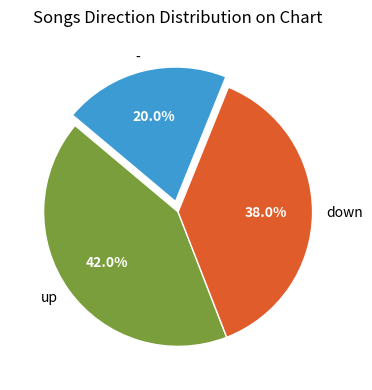

Which category has the smallest portion of the pie?

-